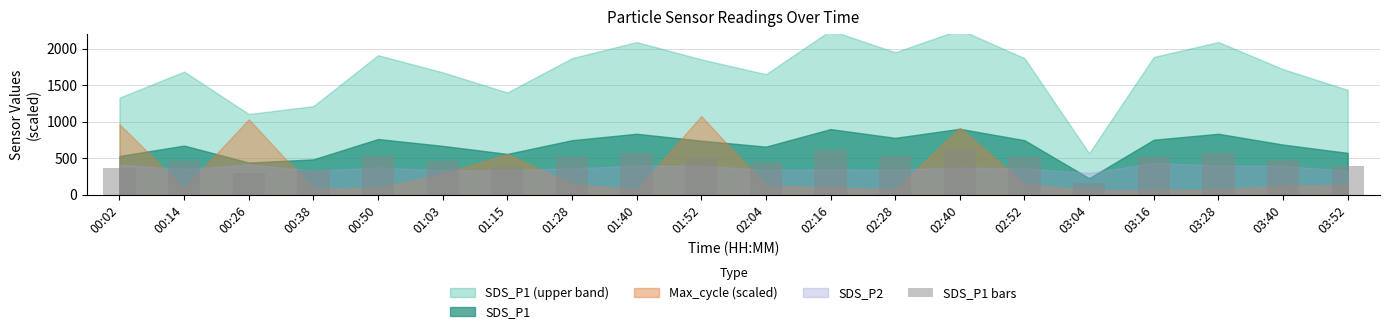

What is the minimum value shown in the chart?

156.8